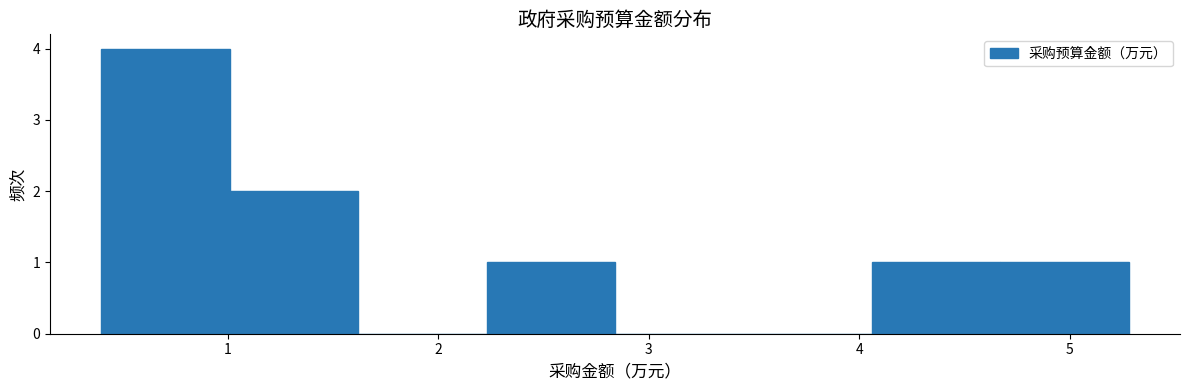

Reading left to right, list every bar in this chart as the range it spans on the x-axis followed by its height. Neither the bar edges nor the heights are printed on the chart, so give them approximately, as read against the axes.

0.40 to 1.01: 4
1.01 to 1.62: 2
1.62 to 2.23: 0
2.23 to 2.84: 1
2.84 to 3.45: 0
3.45 to 4.06: 0
4.06 to 4.67: 1
4.67 to 5.28: 1